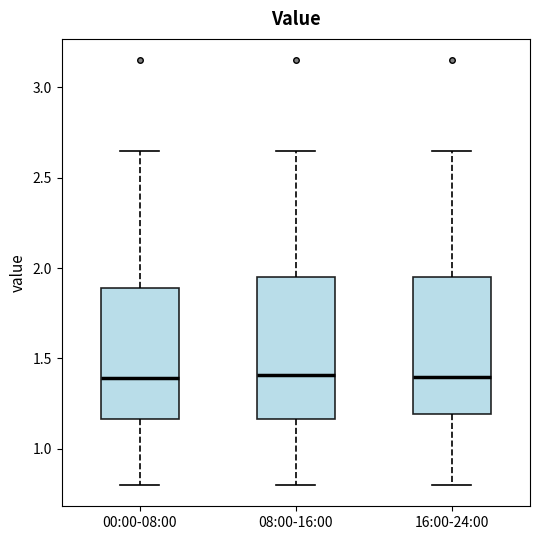

Where is the lower edge of the box for 16:00-24:00 on the y-axis? The values are not printed on the chart, so give them approximately, as read against the axis.

1.20